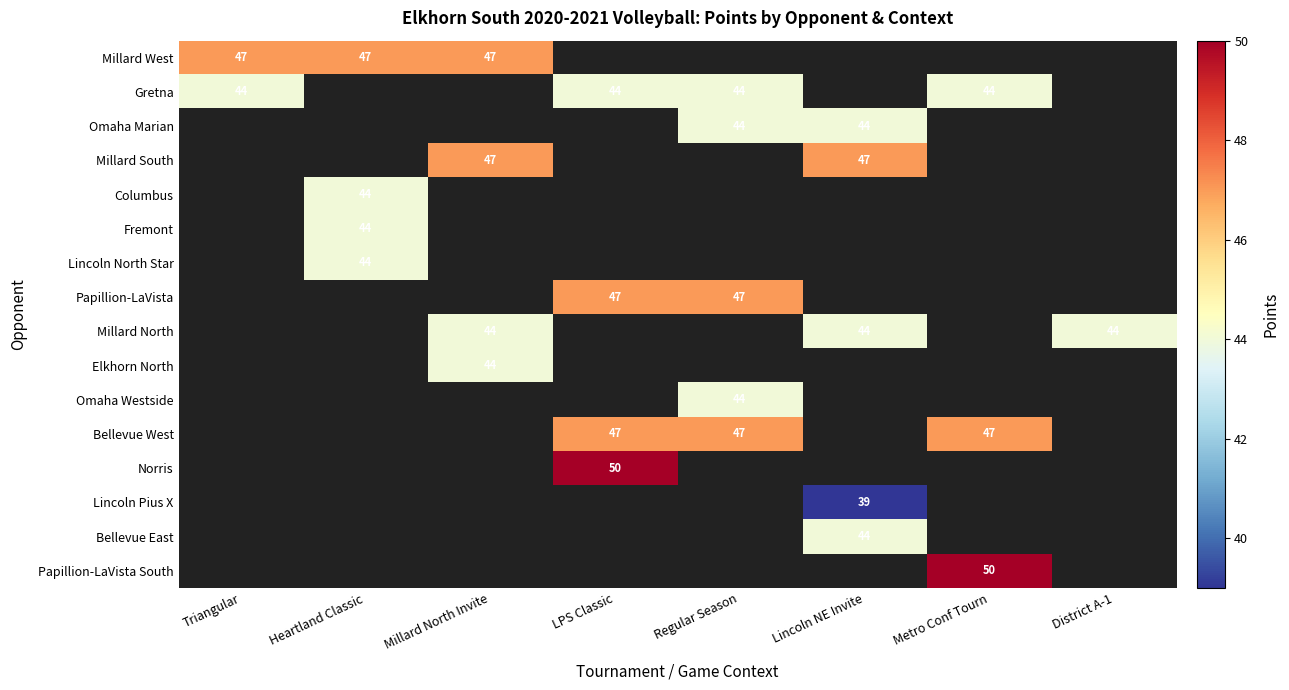

Is it true that Omaha Marian equals 18 at Regular Season?

False